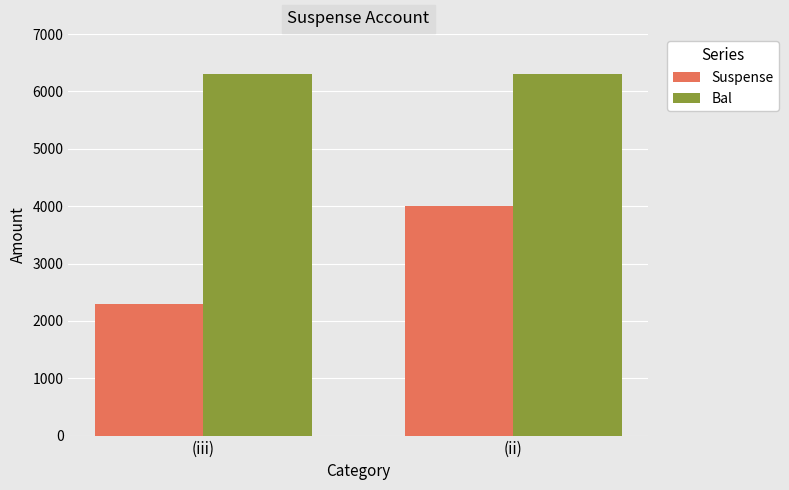

What is the minimum value shown in the chart?

2300